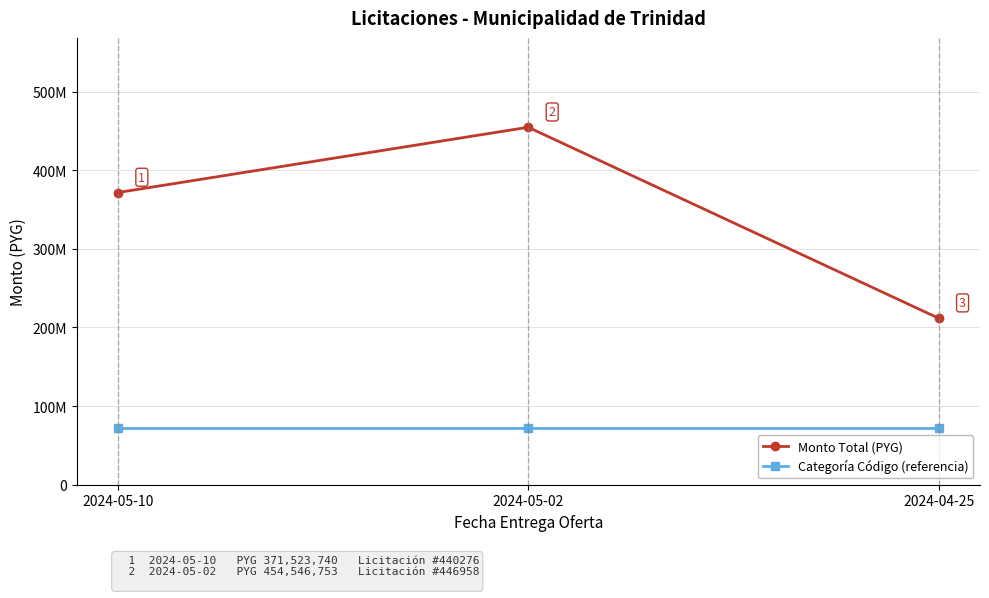

What are all the series names shown in the legend?

Monto Total (PYG), Categoría Código (referencia)